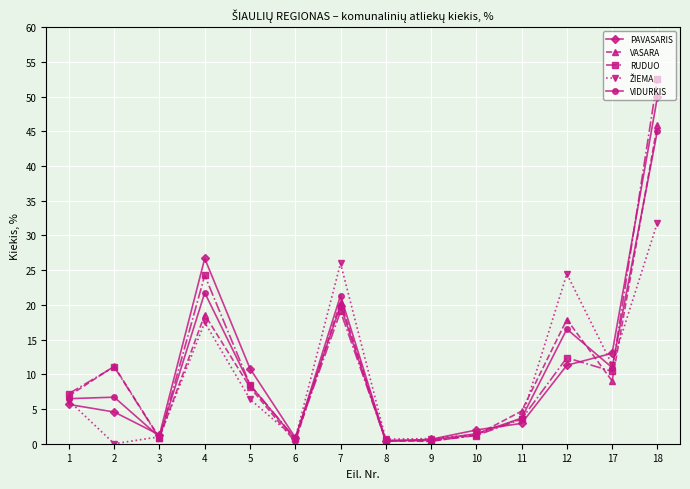

What is the maximum value for VASARA?

45.9